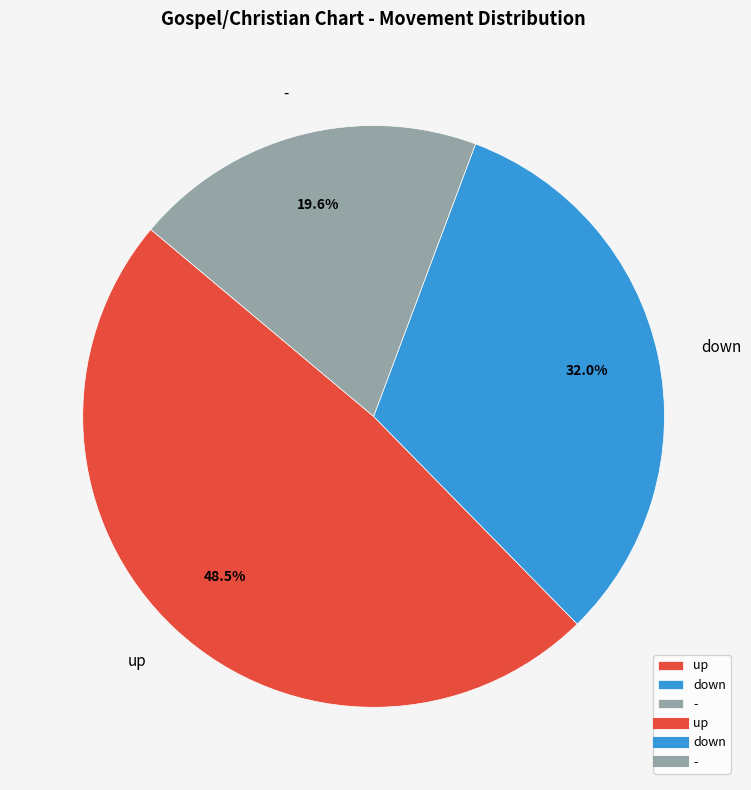

Rank the categories by value from highest to lowest.

up, down, -